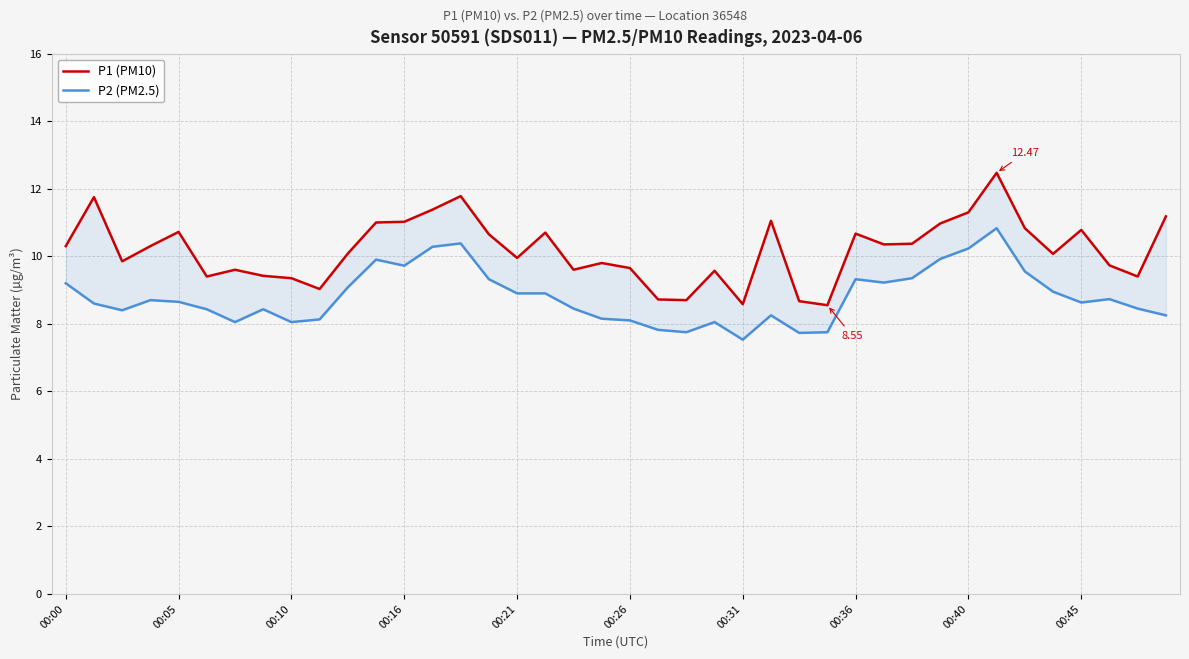

At which category is the sum across all series the highest?

33